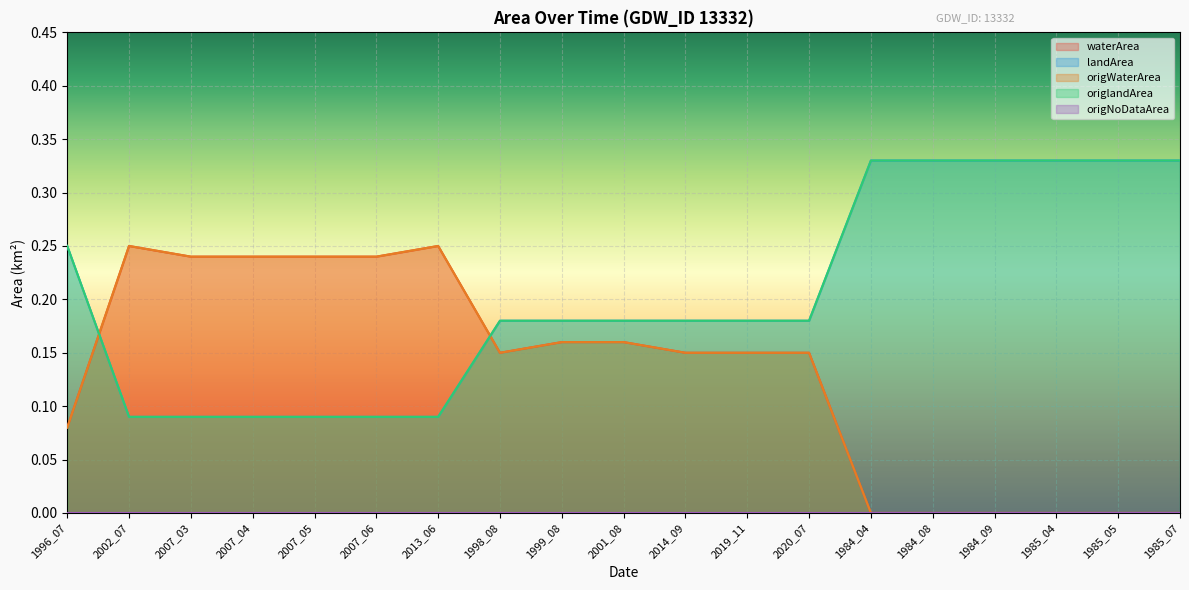

In origWaterArea, how many points are lower than both neighbors (excluding endpoints)?

1